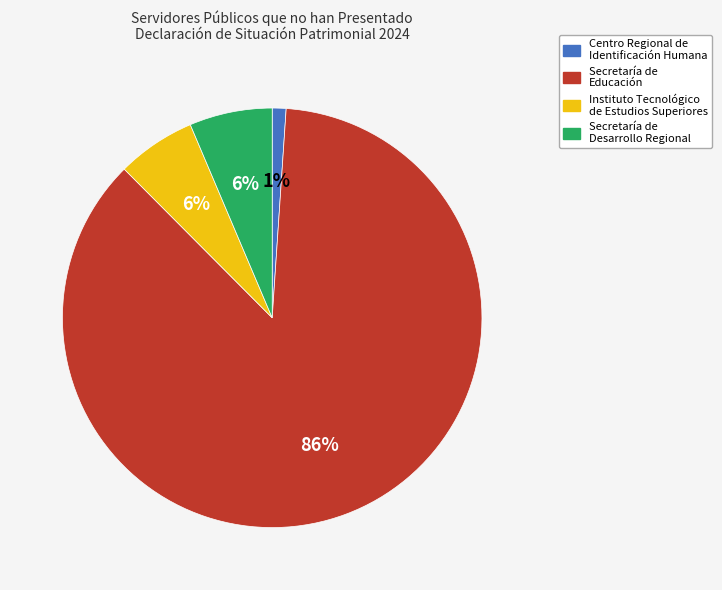

To the nearest percent, what is the average slice percentage?

25%